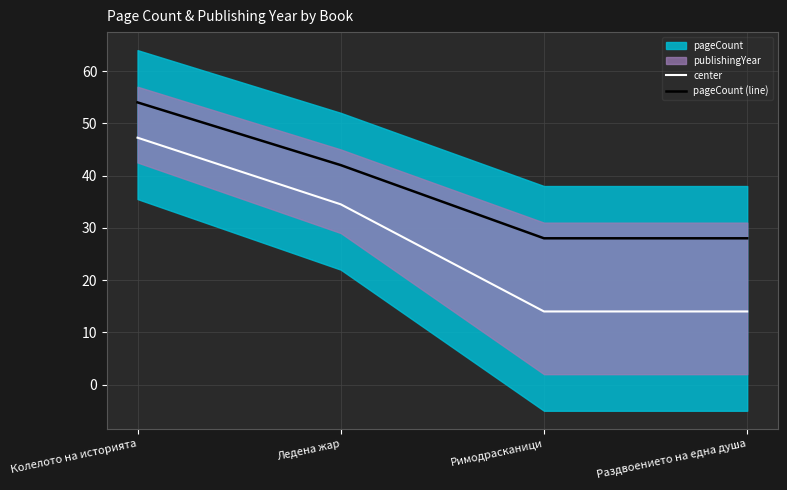

What is the average value of the center series?

27.4